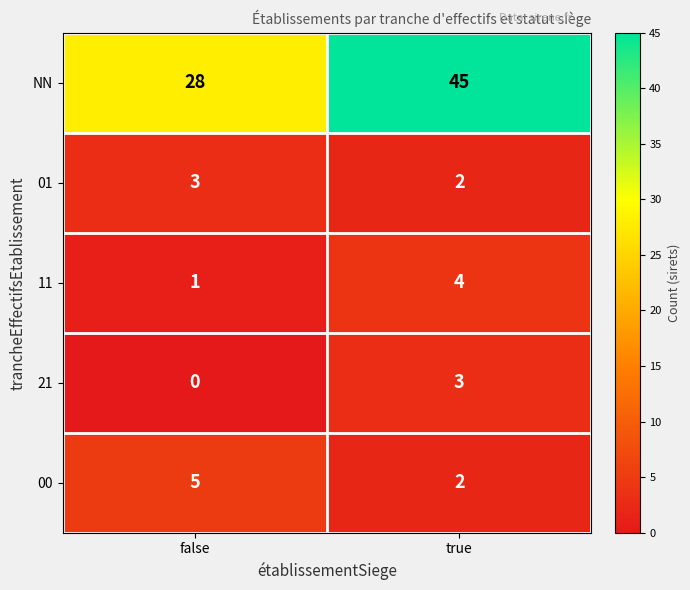

Reading left to right, what are all the values shown in this chart?

NN: false=28	true=45
01: false=3	true=2
11: false=1	true=4
21: false=0	true=3
00: false=5	true=2